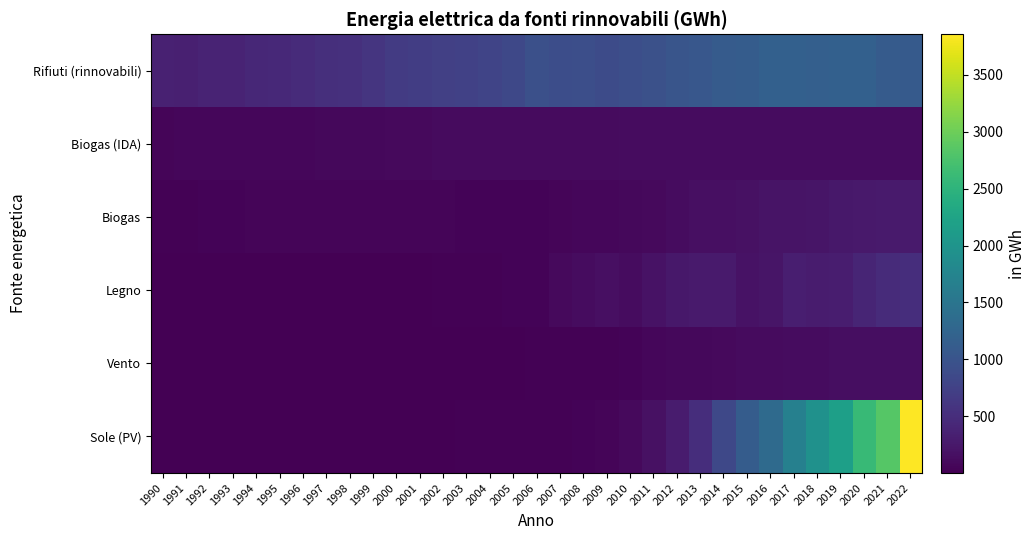

Rank the series by their maximum value, from lowest to highest.

Biogas (IDA), Vento, Biogas, Legno, Rifiuti (rinnovabili), Sole (PV)